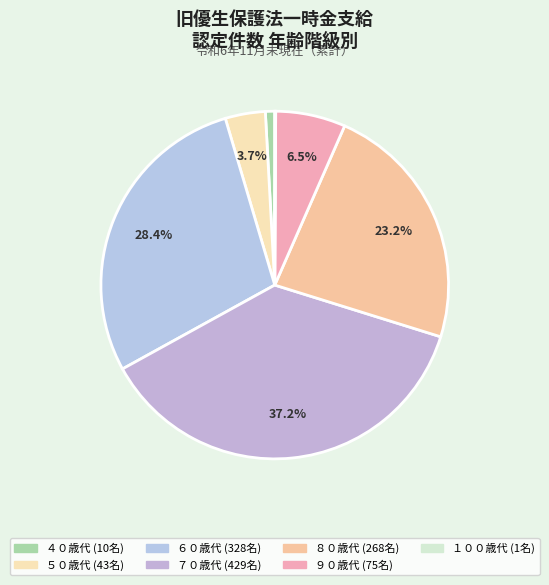

Is there any slice that represents more than half of the pie?

No